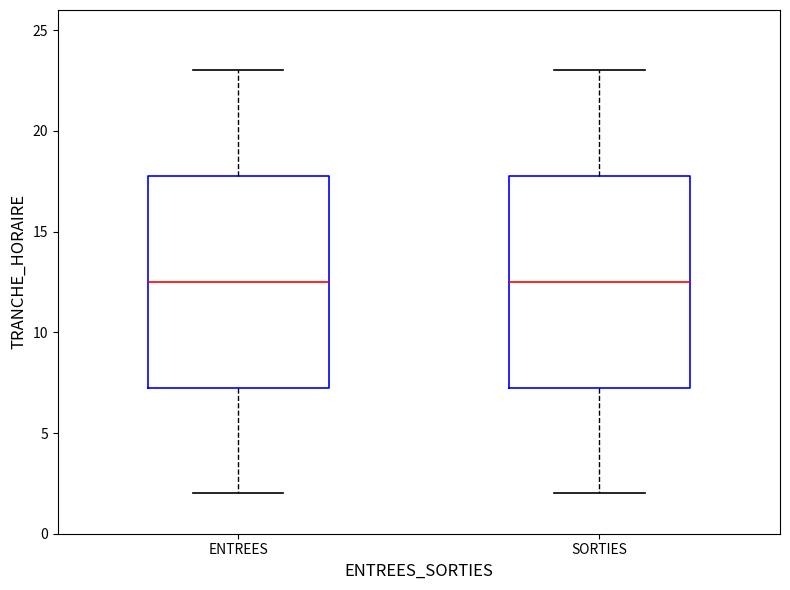

Reading left to right, read every box against the y-axis: the position of its median line, the range the box covers, and the ends of its whiskers. The values are not printed on the chart, so give them approximately, as read against the axis.

ENTREES: median 12.5, box 7.5 to 18.0, whiskers 2.0 to 23.0
SORTIES: median 12.5, box 7.5 to 18.0, whiskers 2.0 to 23.0